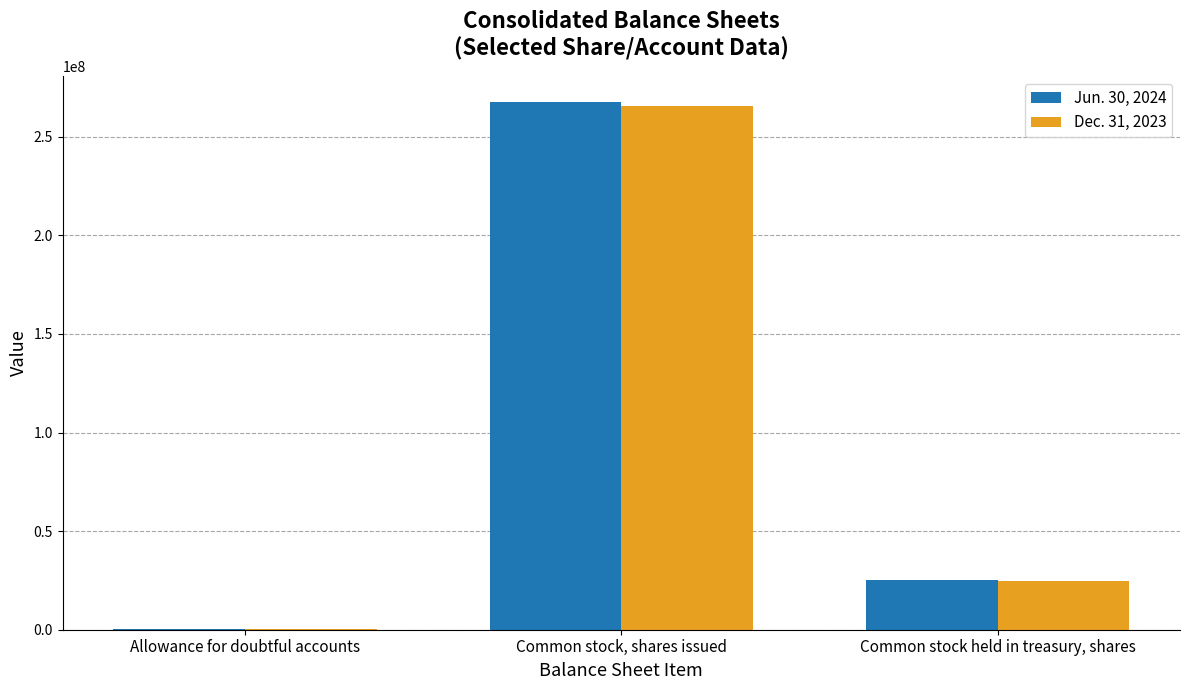

Which category has the highest value across all series?

Common stock, shares issued